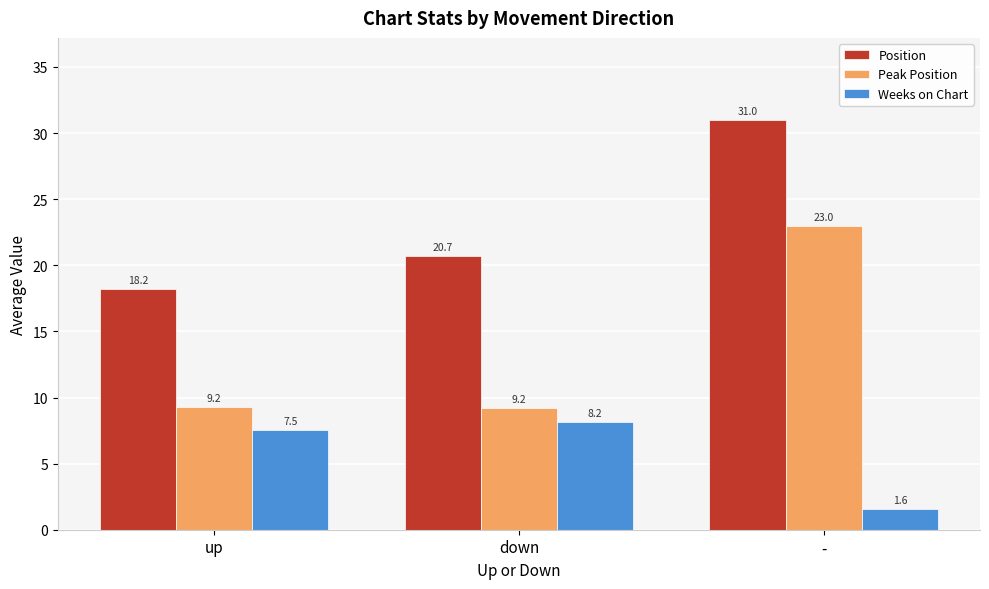

At which category is the sum across all series the highest?

-